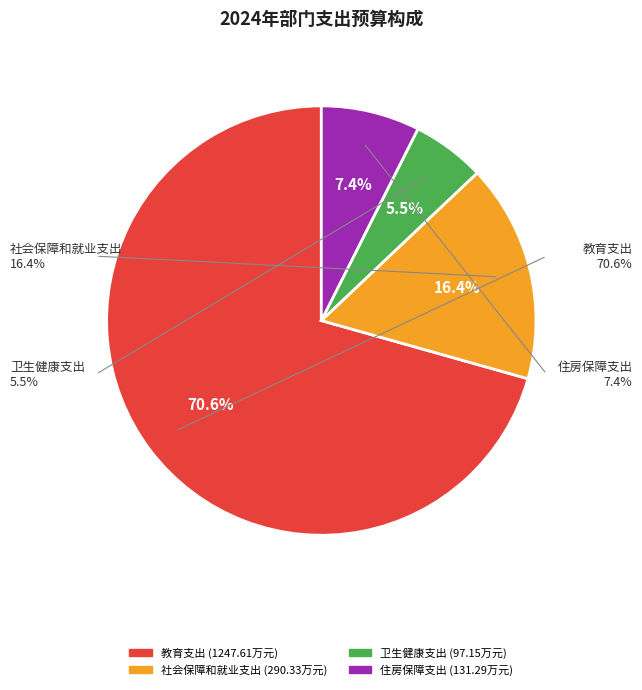

To the nearest percent, what is the combined percentage of 社会保障和就业支出 and 卫生健康支出?

22%